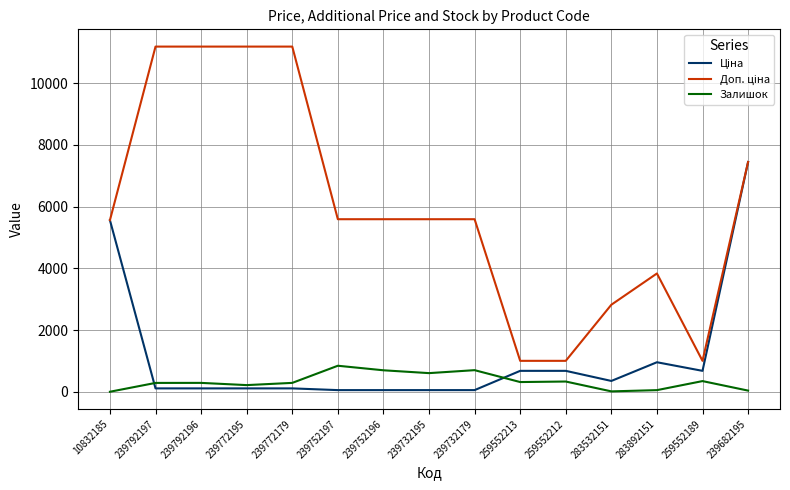

What is the greatest value displayed?

11182.0